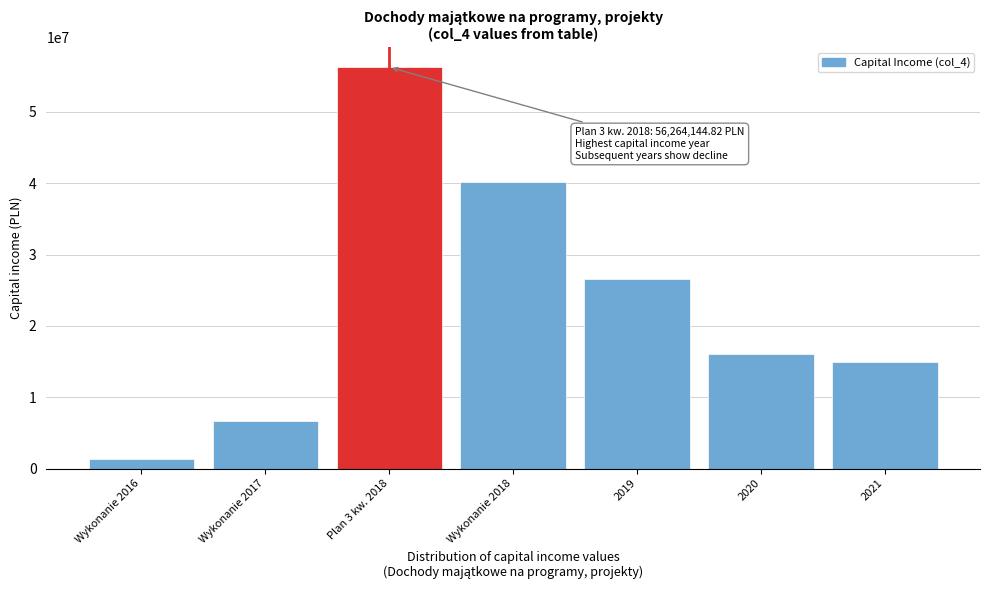

What is the approximate value at Wykonanie 2016?

1344906.5